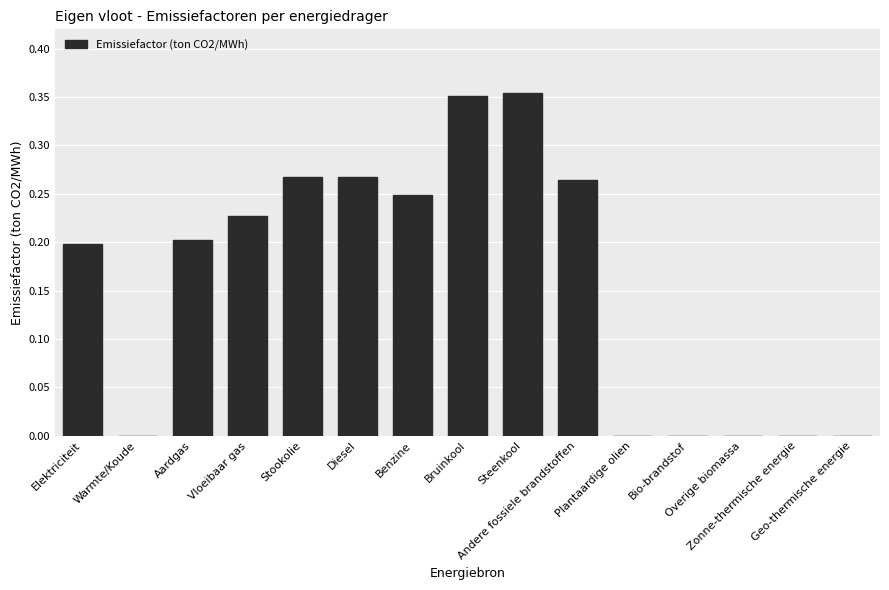

How many distinct data groups are displayed?

1